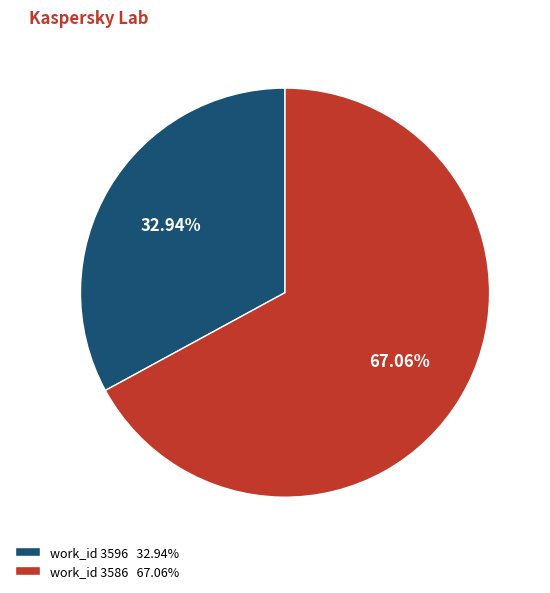

Rank the categories by value from lowest to highest.

work_id 3596, work_id 3586